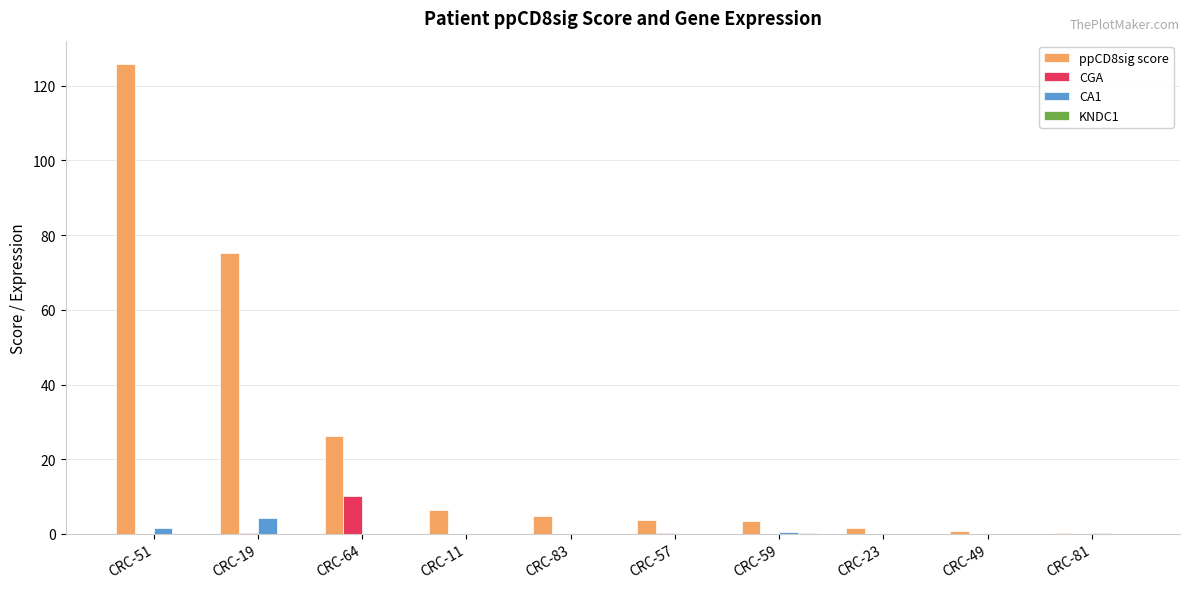

Which series has the largest total across all categories?

ppCD8sig score